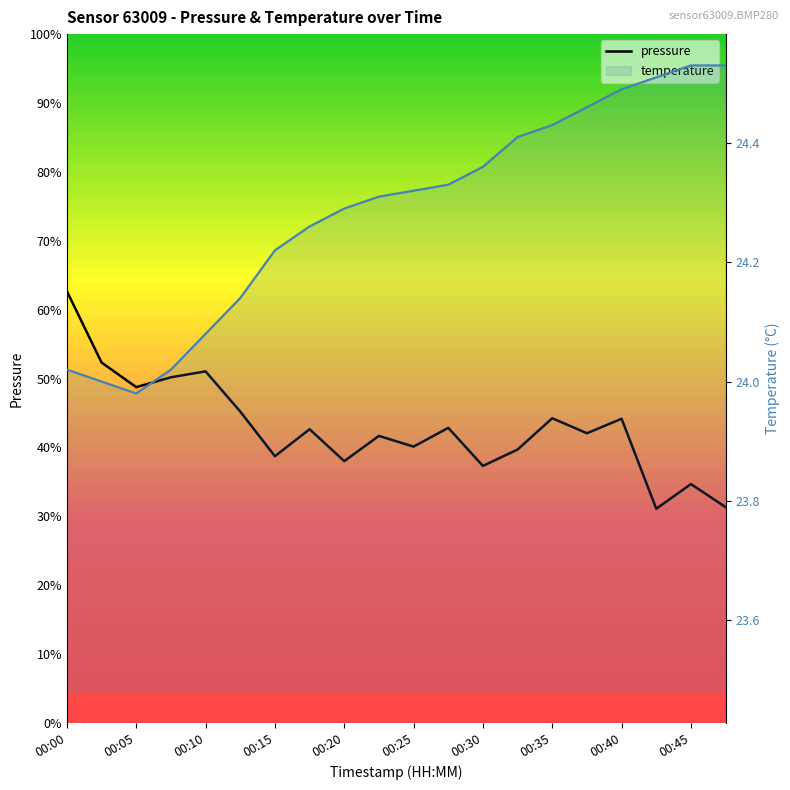

What value does the temperature series have at 00:05?

24.0